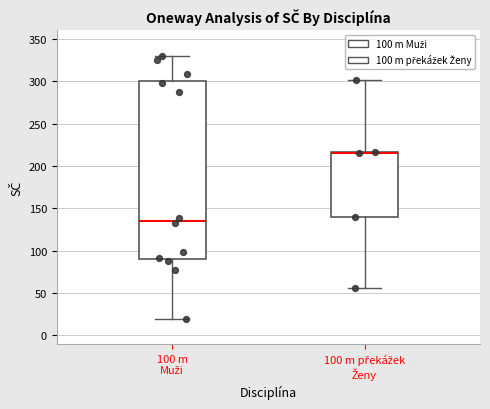

Where does the upper whisker of the box for 100 m překážek Ženy end on the y-axis? The values are not printed on the chart, so give them approximately, as read against the axis.

300